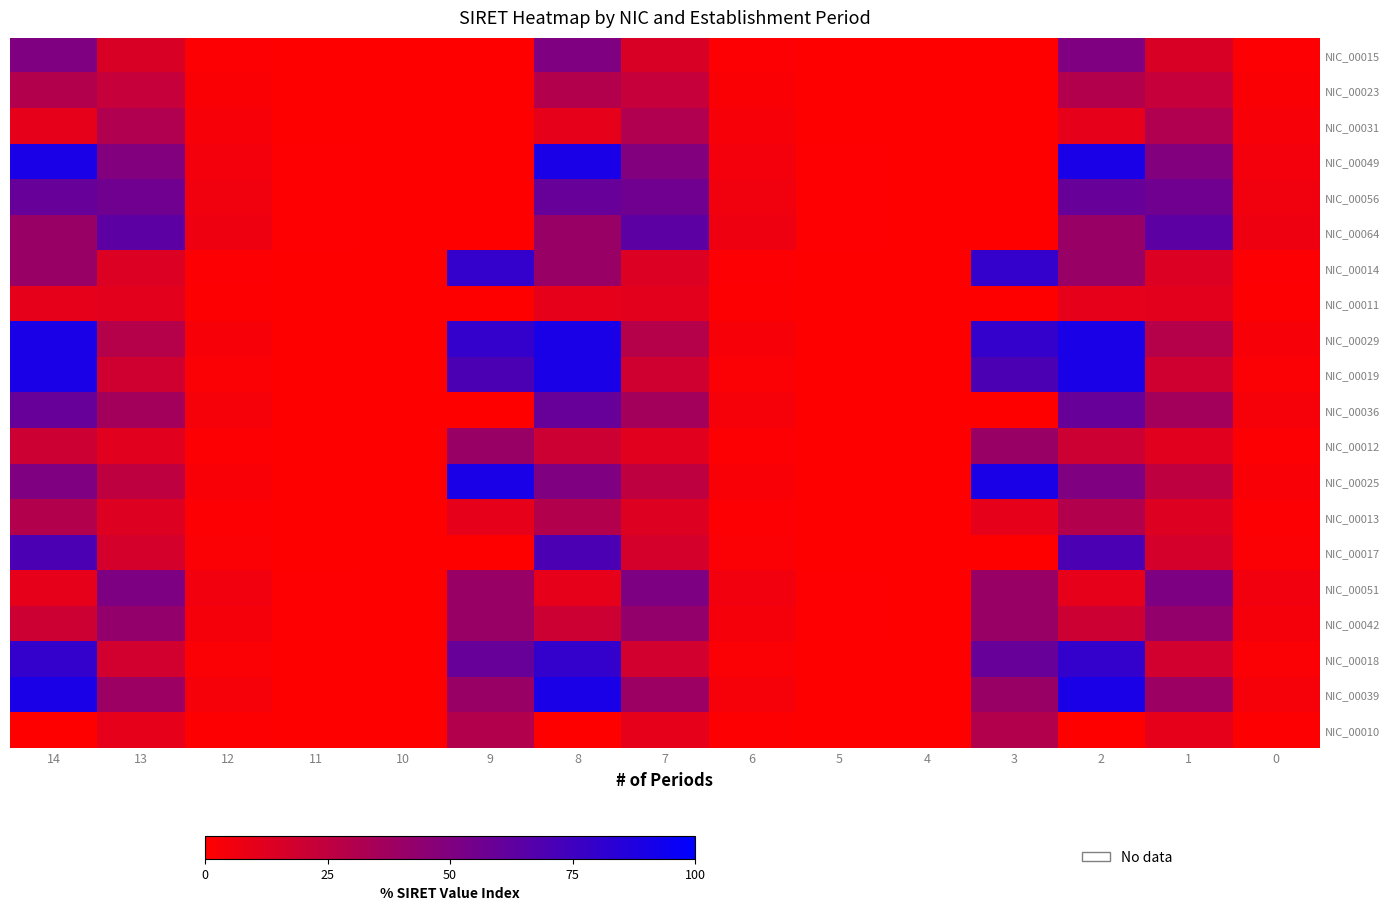

At how many categories does at least one series exceed 31?

8